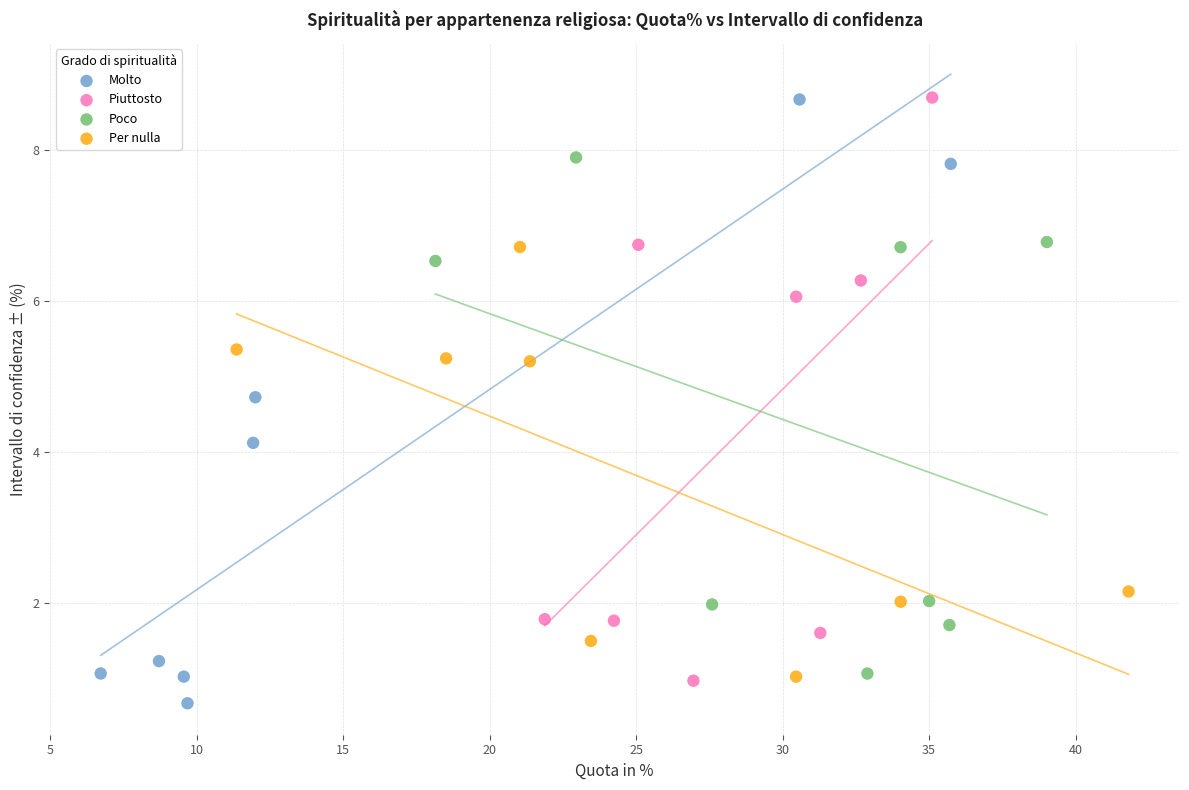

Which series contains the lowest Y value?

Molto